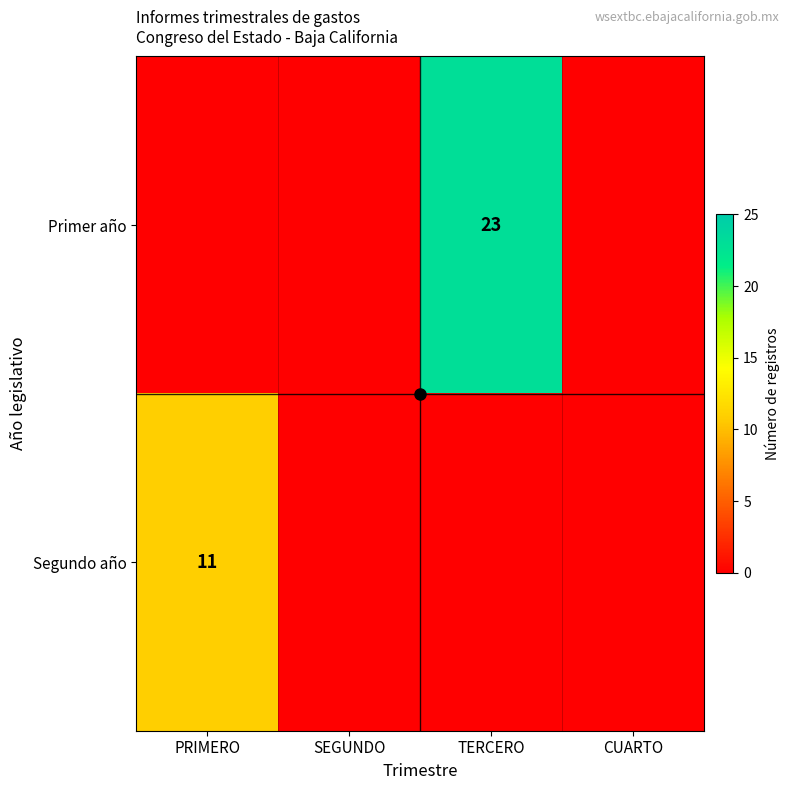

Which series has the widest spread of values?

Primer año